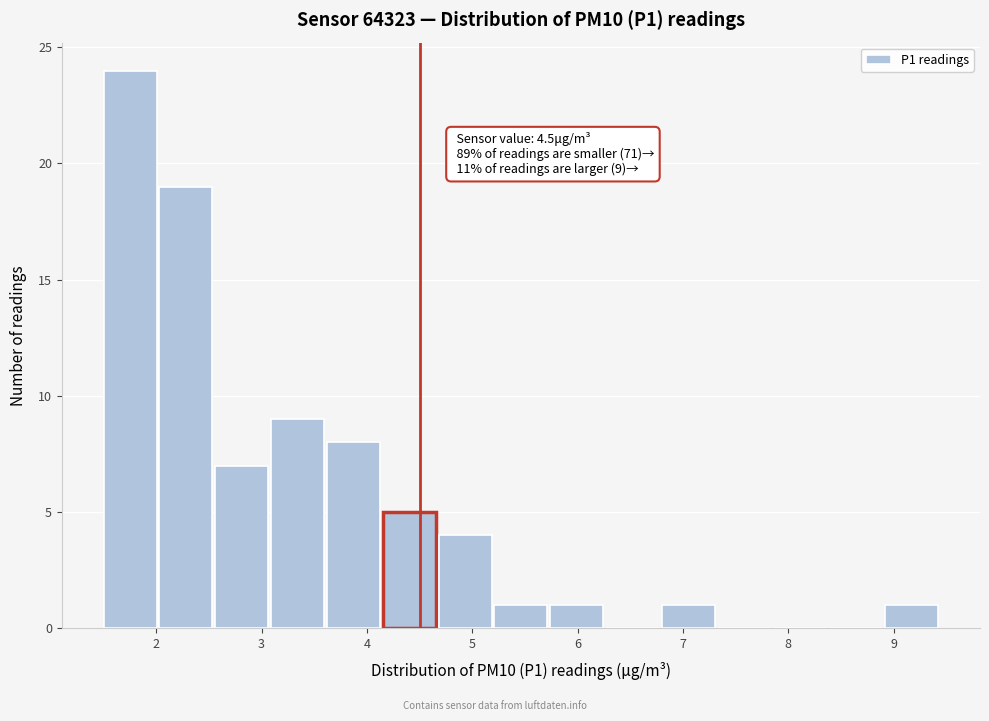

Over which range of the x-axis is the bar tallest?

1.50 to 2.03